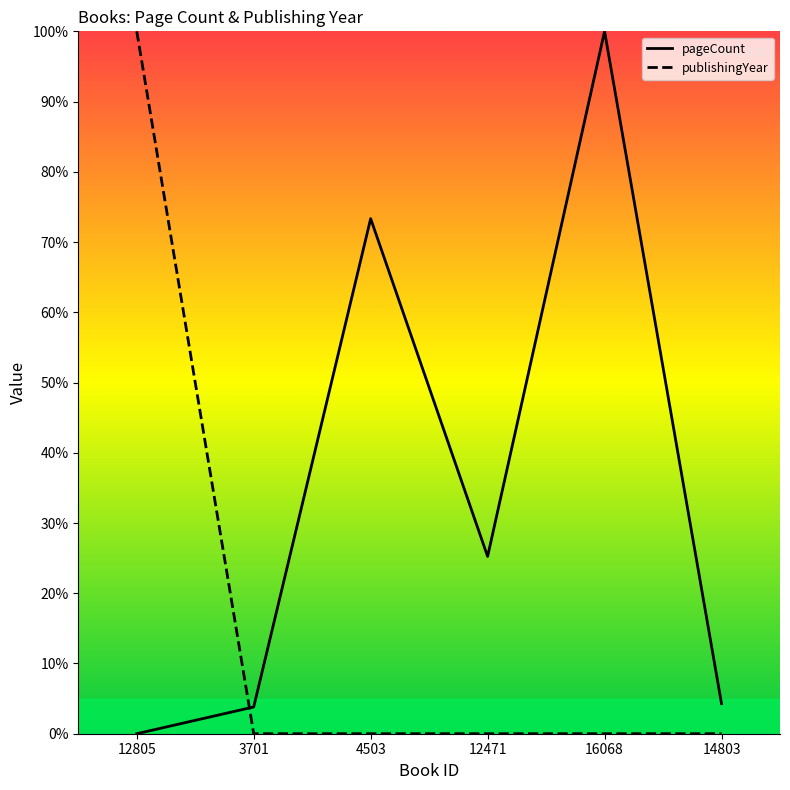

In pageCount, how many points are higher than both neighbors (excluding endpoints)?

2